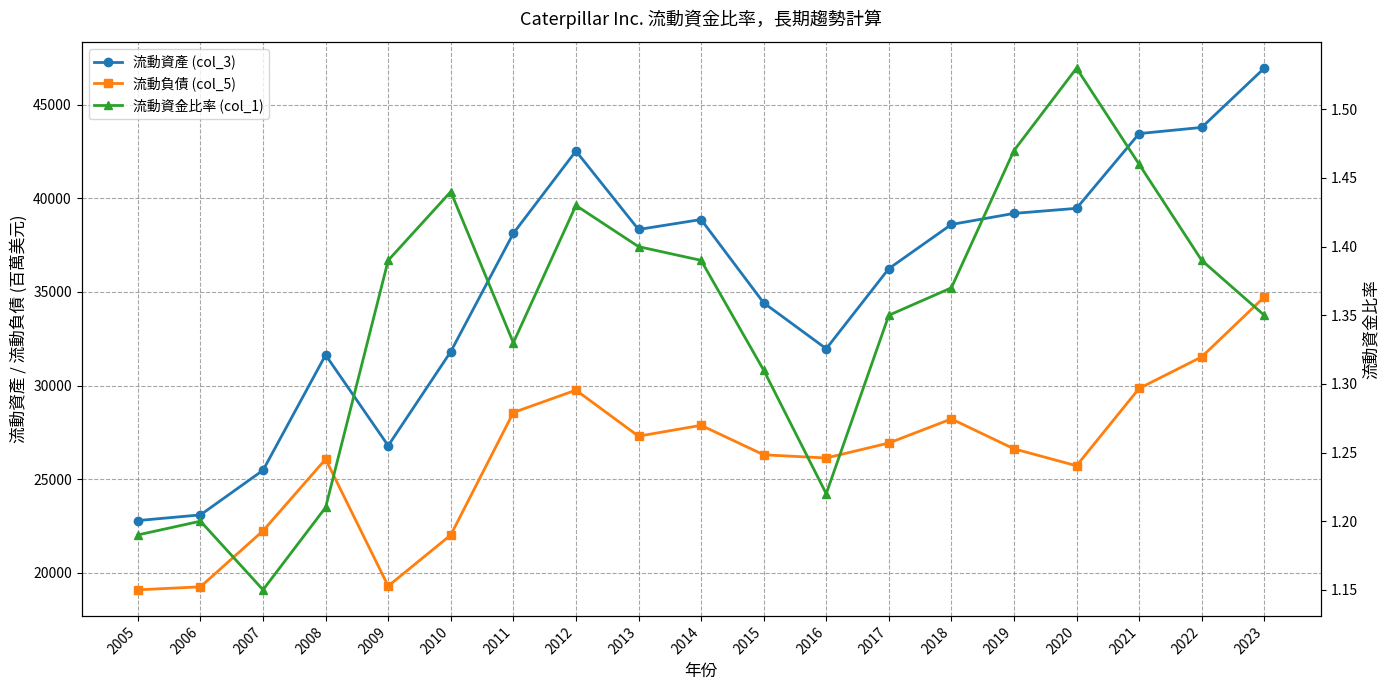

What is the minimum value shown in the chart?

1.1